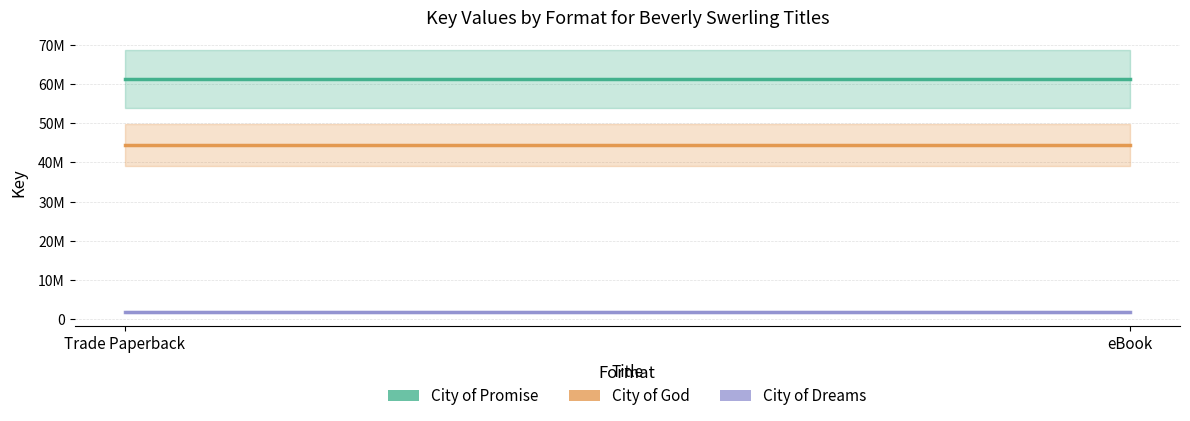

Rank the series by their average value, from highest to lowest.

City of Promise, City of God, City of Dreams